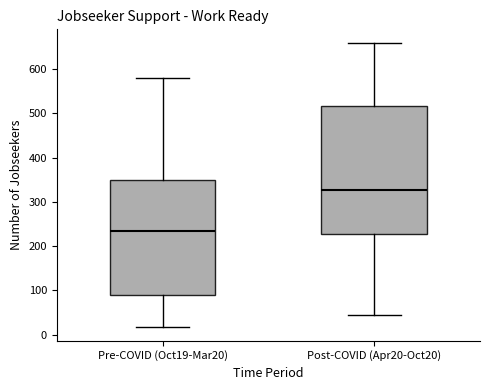

Reading left to right, transcribe this box plot: for each box, give where its median line is, the range the box spans, and where its two whiskers end, as read against the y-axis. The values are not printed on the chart, so give them approximately, as read against the axis.

Pre-COVID (Oct19-Mar20): median 240, box 90 to 350, whiskers 20 to 580
Post-COVID (Apr20-Oct20): median 330, box 230 to 520, whiskers 40 to 660